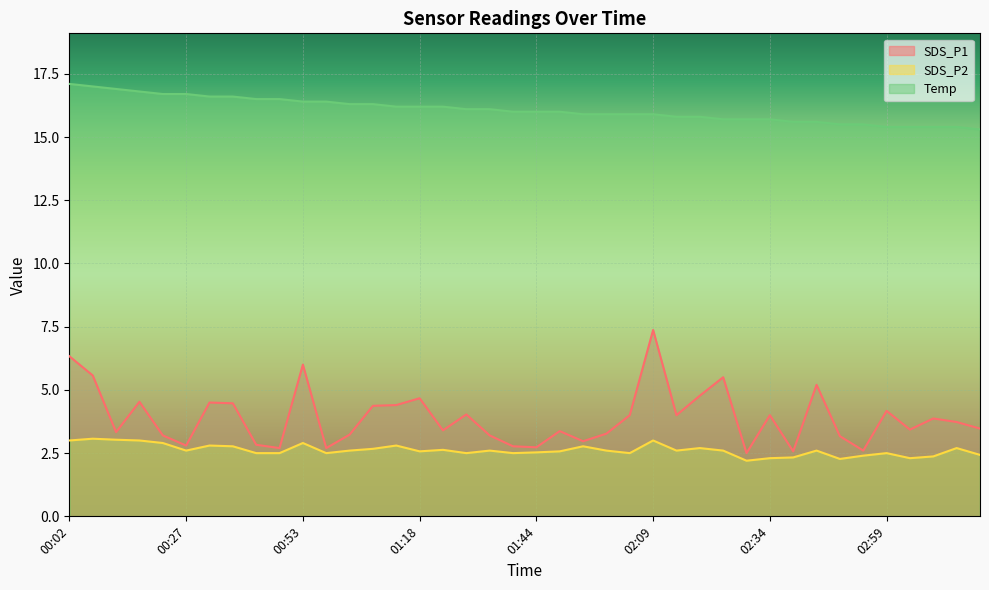

How many categories are shown in the chart?

40